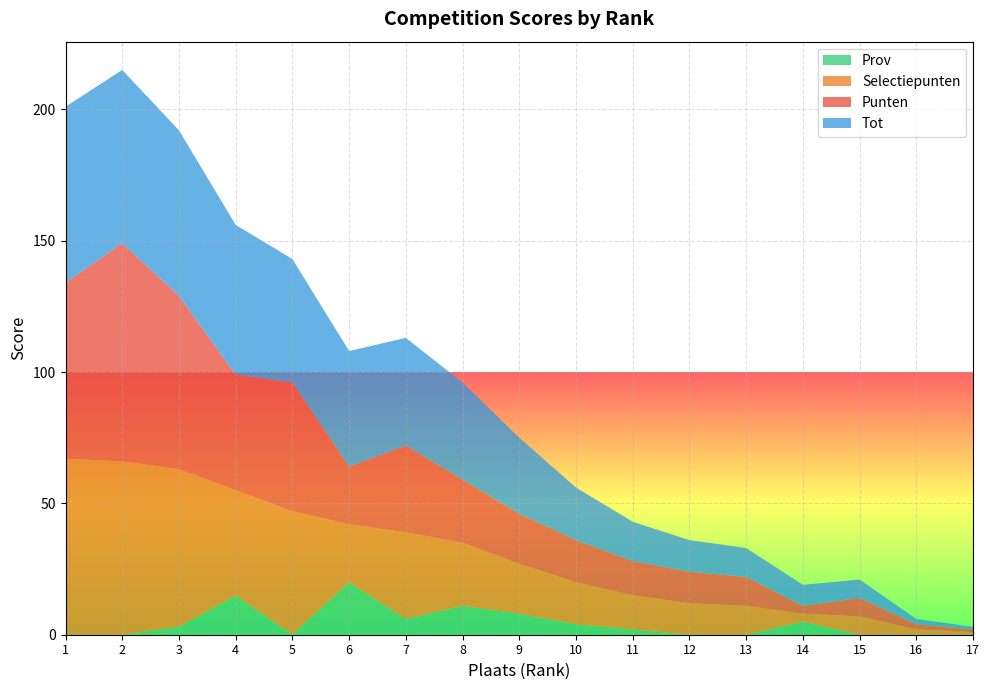

Reading left to right, list all the values displayed in this chart.

Punten: 67	83	66	44	49	22	33	24	19	16	13	12	11	3	7	2	1
Selectiepunten: 67	66	60	40	47	22	33	24	19	16	13	12	11	3	7	2	1
Tot: 67	66	63	57	47	44	41	37	29	20	15	12	11	8	7	2	1
Prov: 0	0	3	15	0	20	6	11	8	4	2	0	0	5	0	0	0